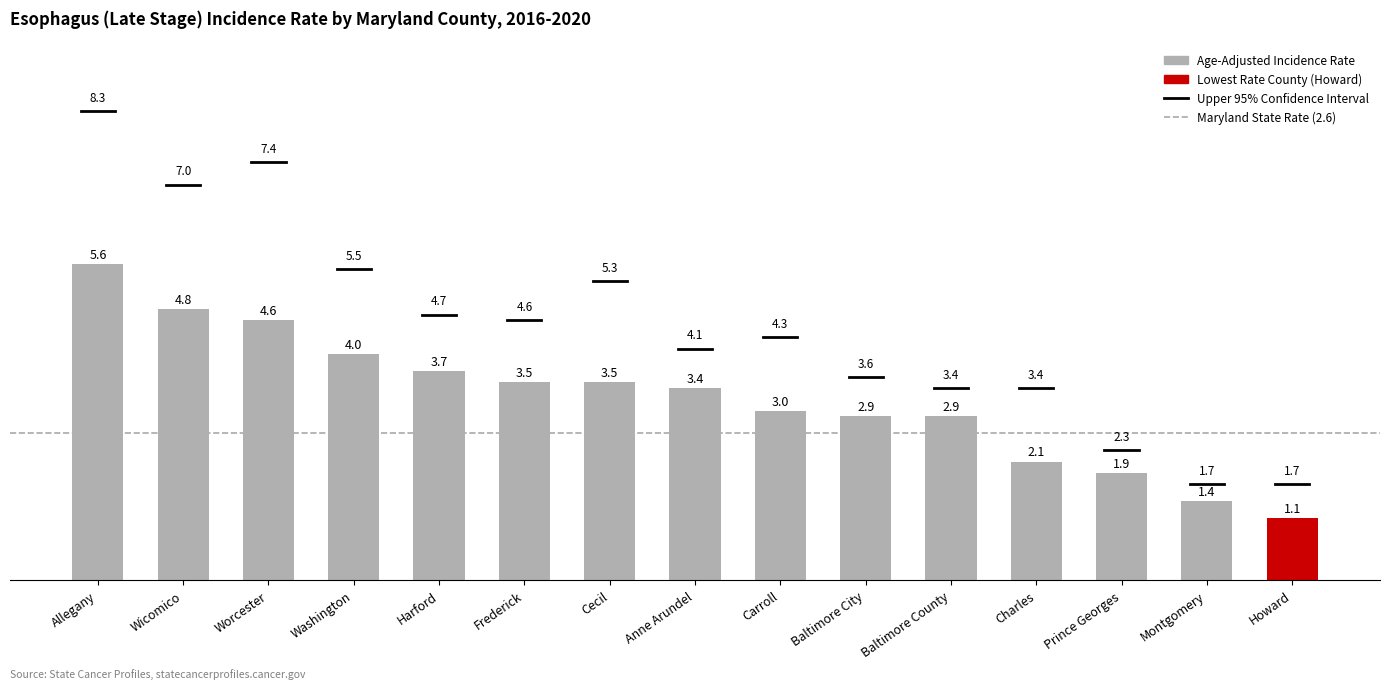

The chart shows a value of 4.4 at Baltimore City. True or false?

False